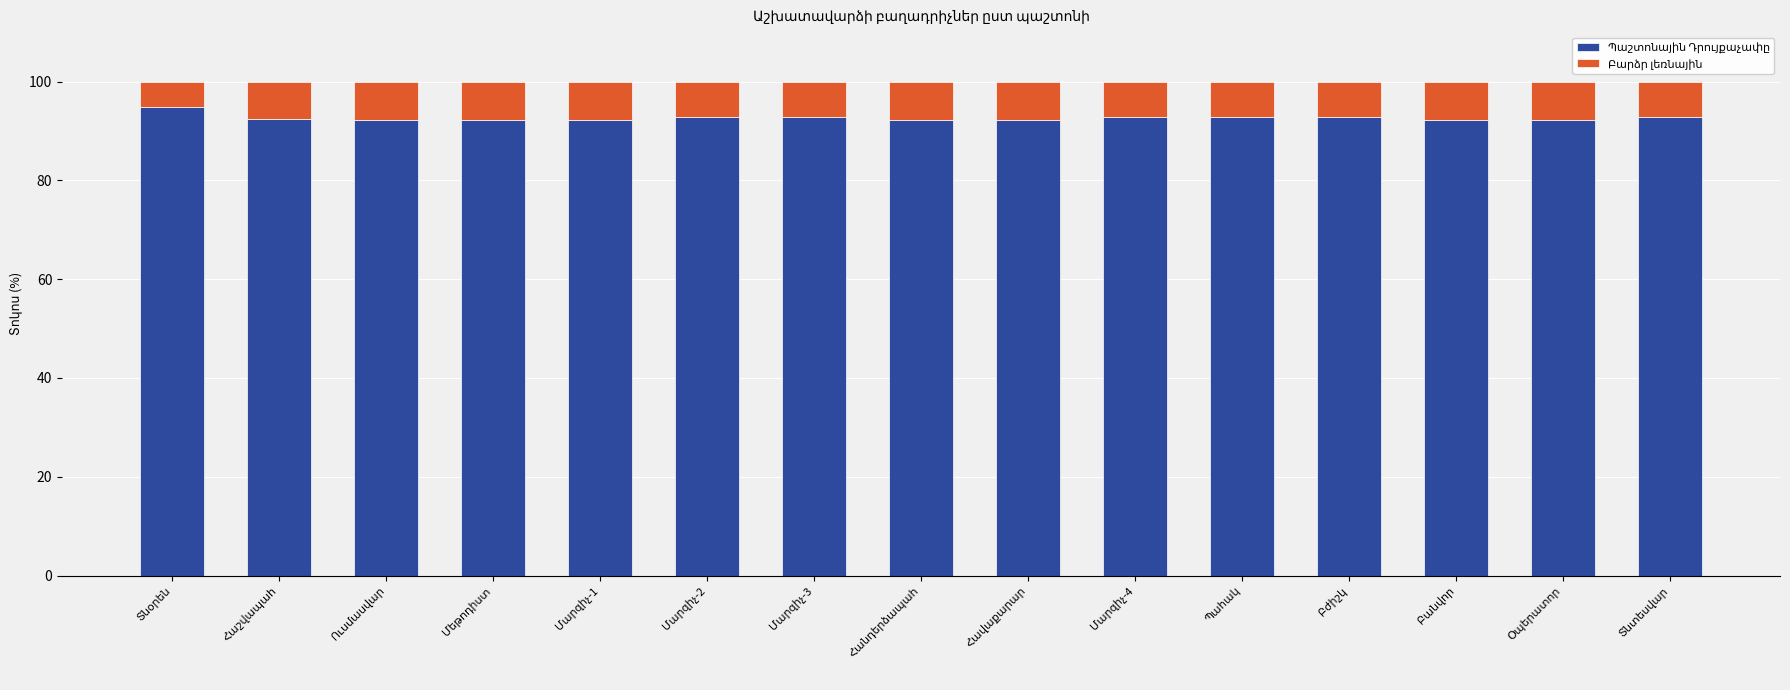

Are the bars grouped side by side (vs. stacked)?

No